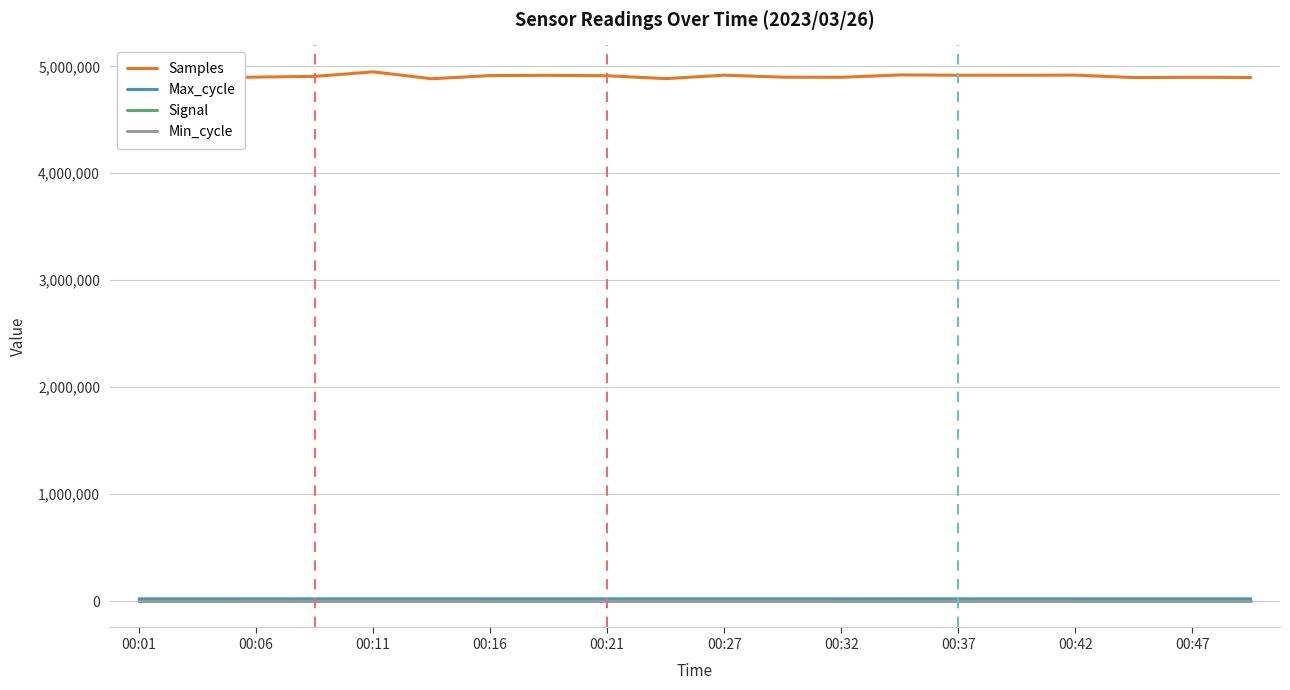

Reading left to right, list all the values displayed in this chart.

Samples: 4878033	4893326	4899398	4906174	4948480	4884098	4913645	4915832	4912128	4885058	4917412	4898930	4897633	4919662	4917179	4916695	4917944	4895057	4897556	4895768
Max_cycle: 20079	20092	20044	20059	20050	20052	20059	20301	20048	20060	20063	20056	20048	20533	20052	20052	20059	20084	20056	20135
Signal: -82	-82	-81	-81	-82	-82	-84	-82	-83	-82	-82	-81	-82	-82	-81	-84	-82	-82	-79	-79
Min_cycle: 29	29	29	29	29	29	29	29	29	29	29	29	29	29	29	29	29	29	29	29